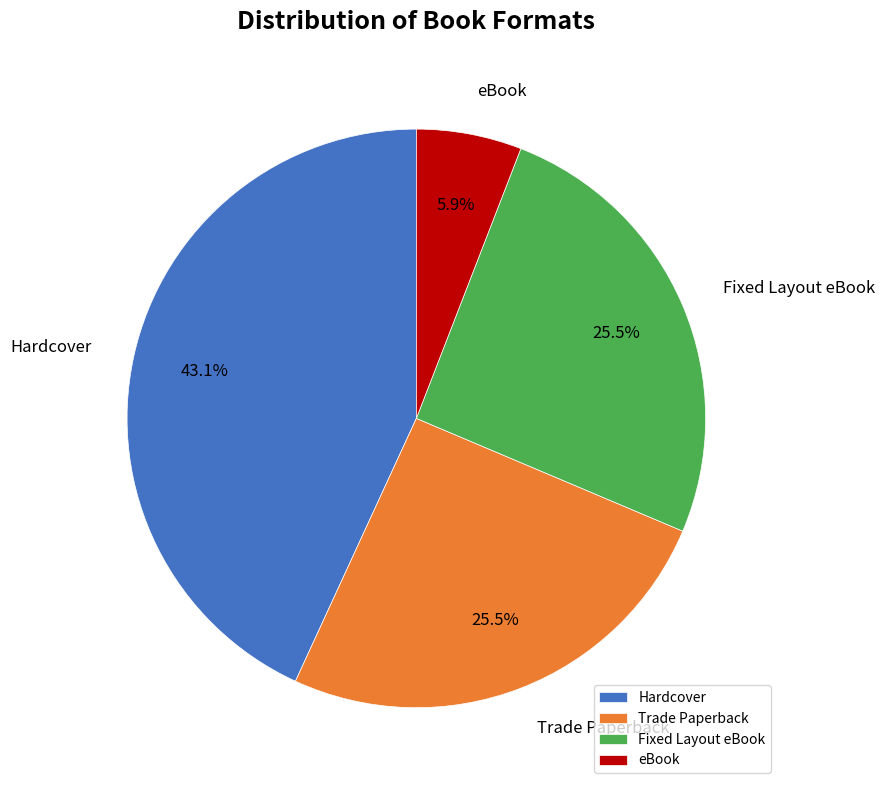

Does eBook account for over 50% of the chart?

No